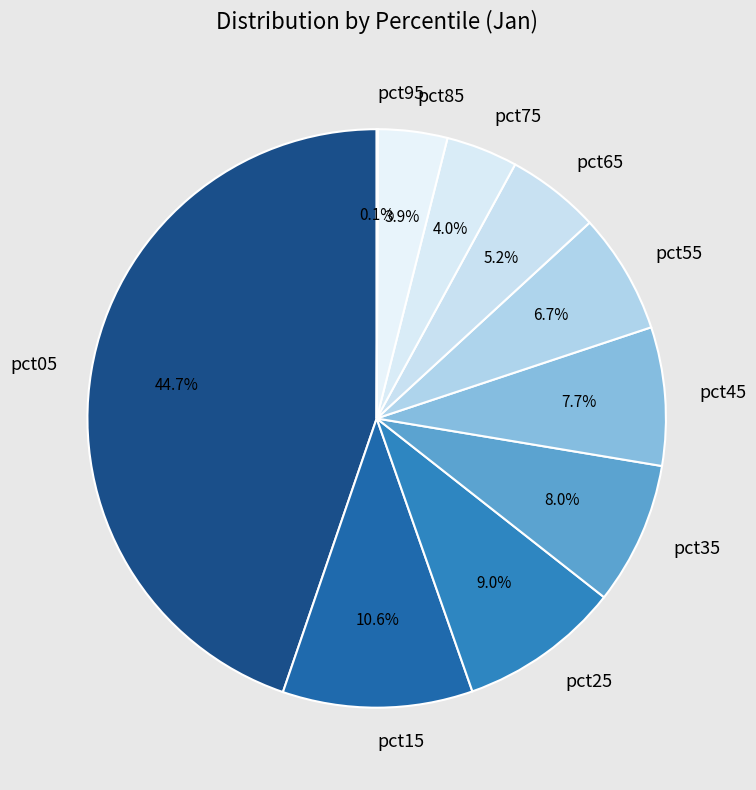

To the nearest percent, what percentage of the pie is pct55?

7%